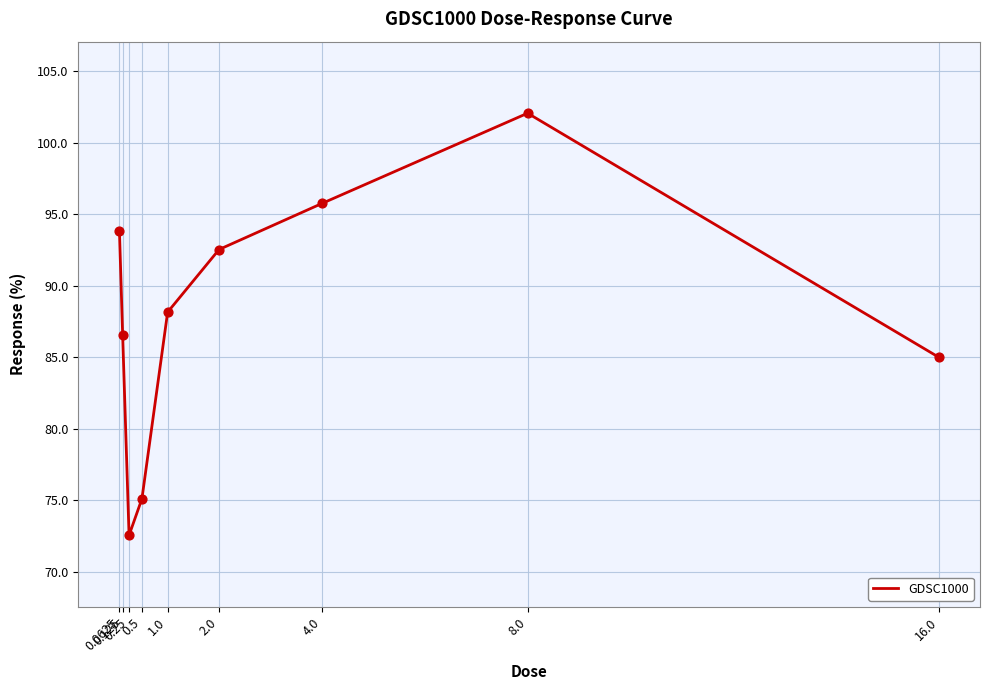

What is the change in value from 1.0 to 16.0?

-3.2